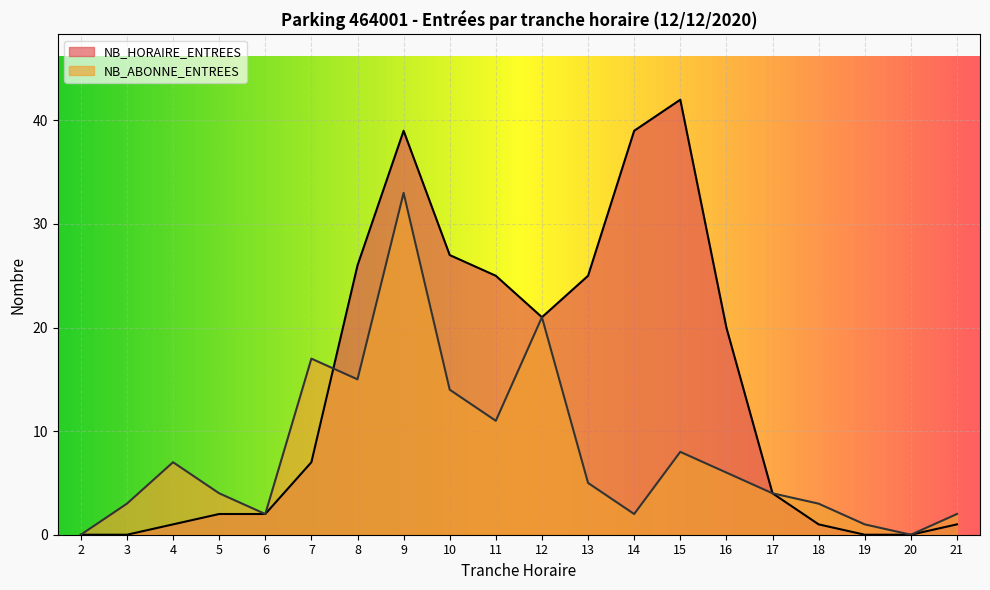

In NB_HORAIRE_ENTREES, how many points are lower than both neighbors (excluding endpoints)?

1